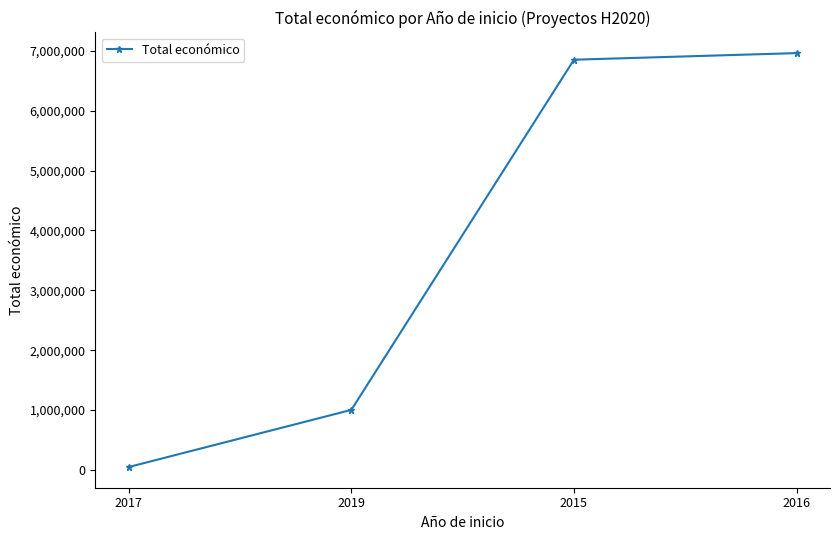

At which category does the chart reach its peak across all series?

2016